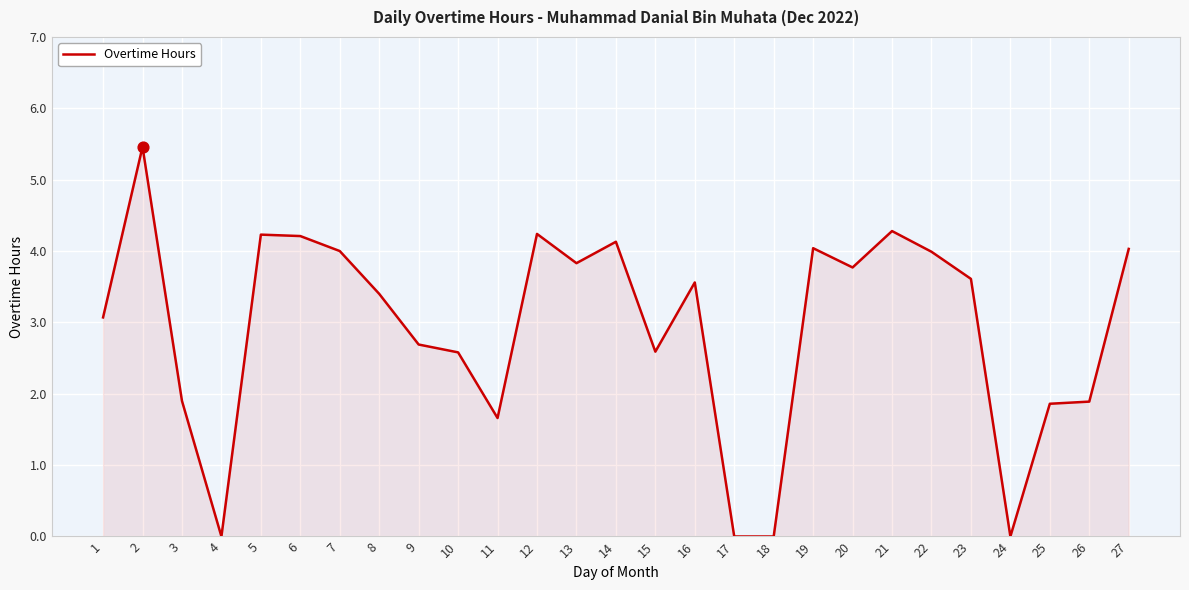

Approximately how many times larger is the value at 3 compared to 1?

0.6